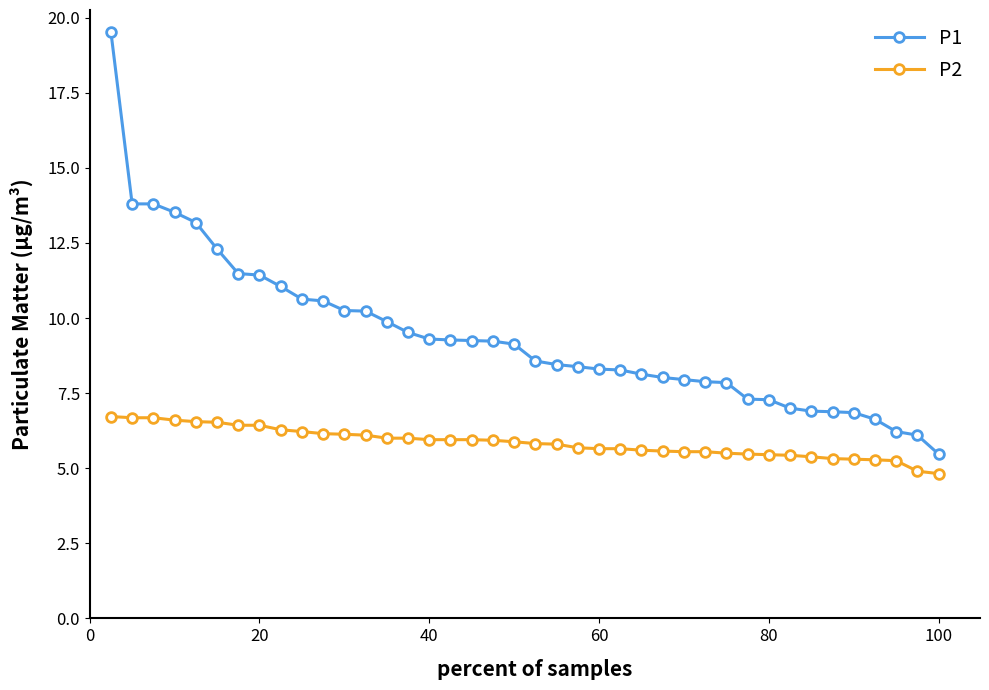

Which series has the largest total across all categories?

P1